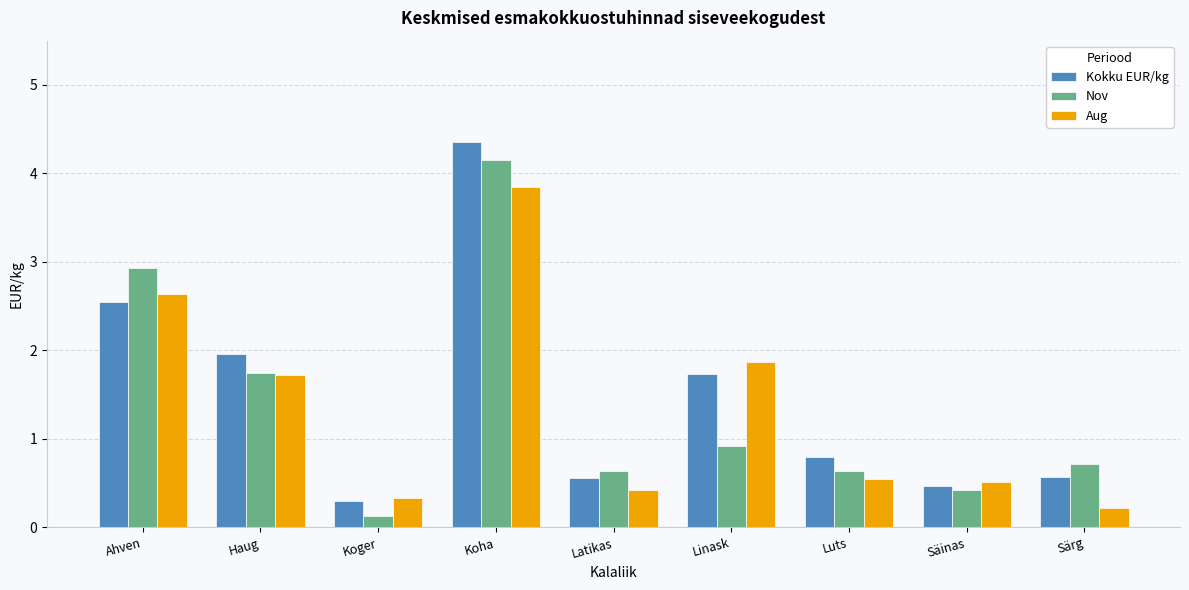

Rank the series at Linask from highest to lowest value.

Aug, Kokku EUR/kg, Nov